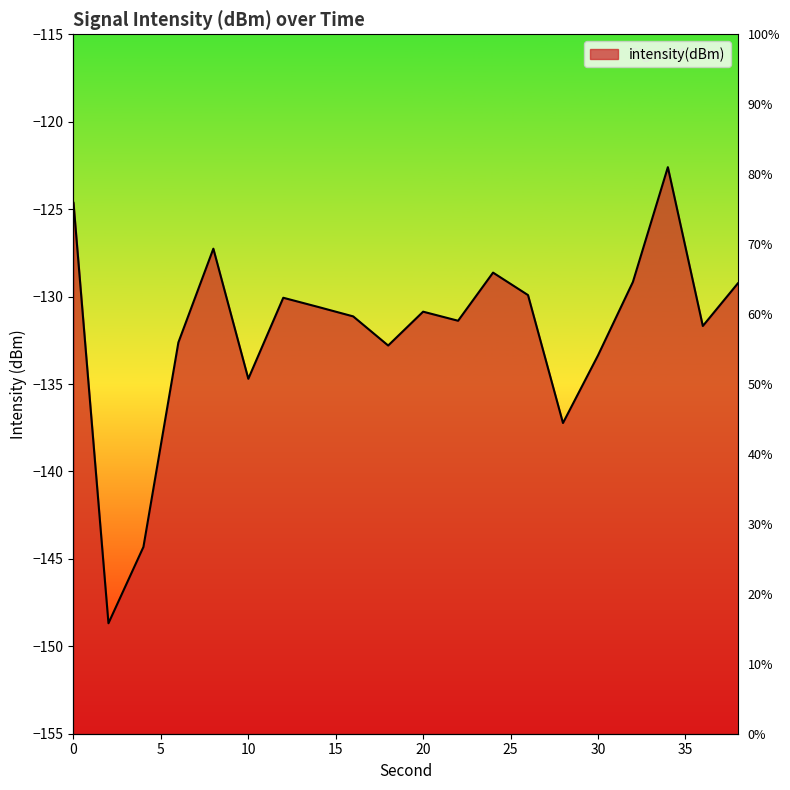

How many values exceed -130?

7